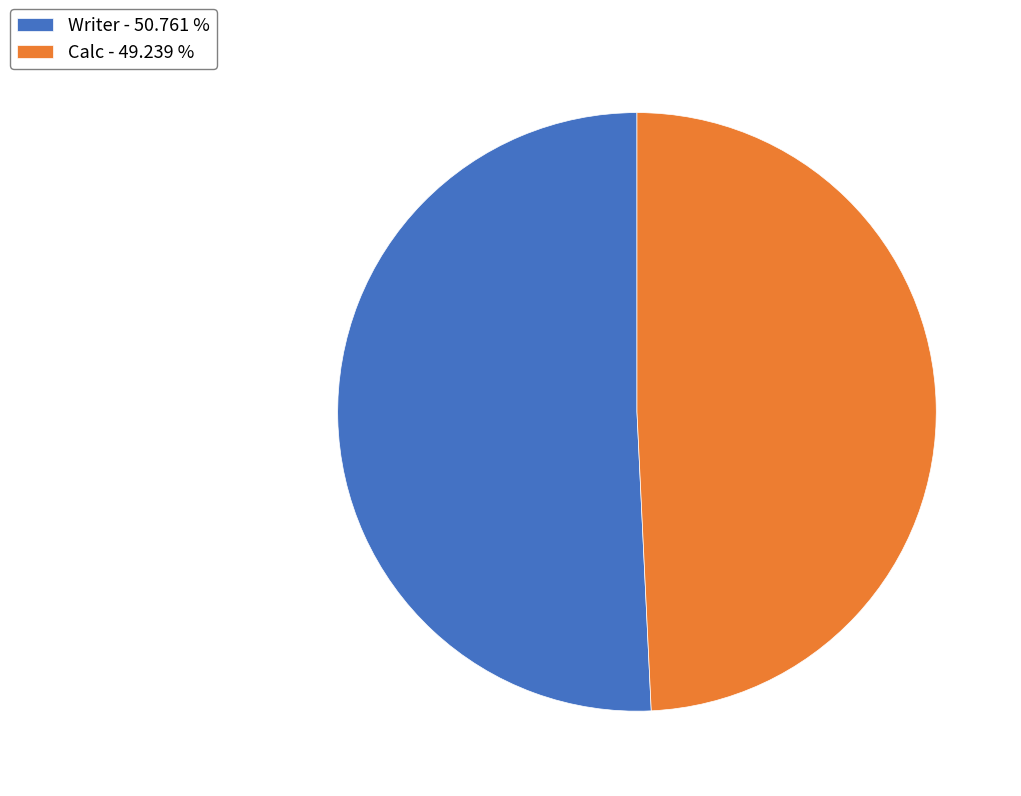

Is there any slice that represents more than half of the pie?

Yes